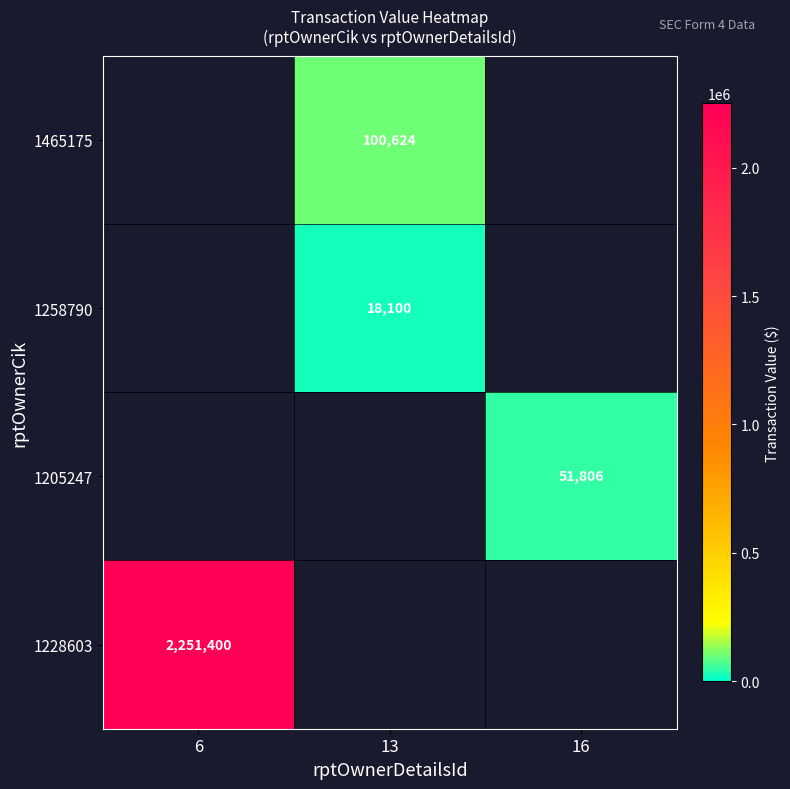

The value of 1228603 at 6 is 2251400. True or false?

True